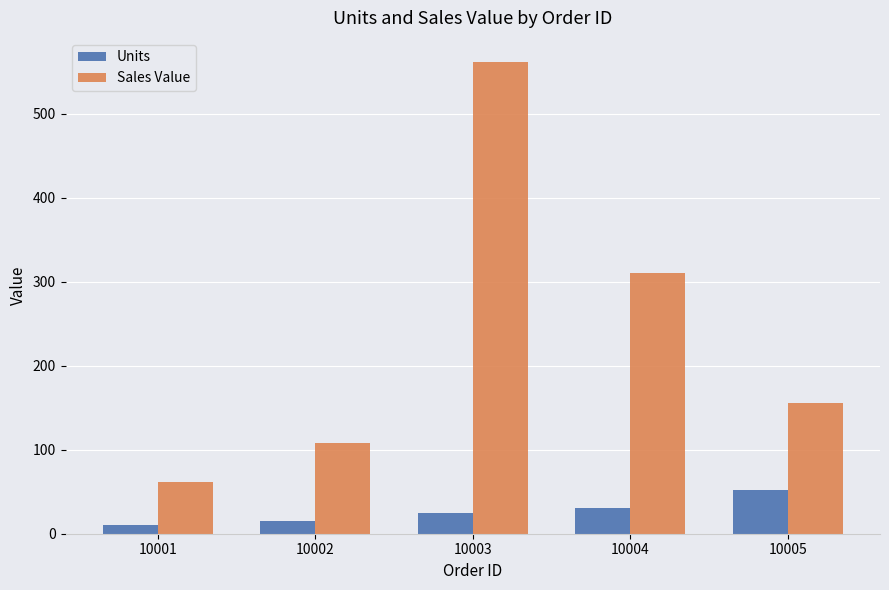

How many data points does each series have?

5